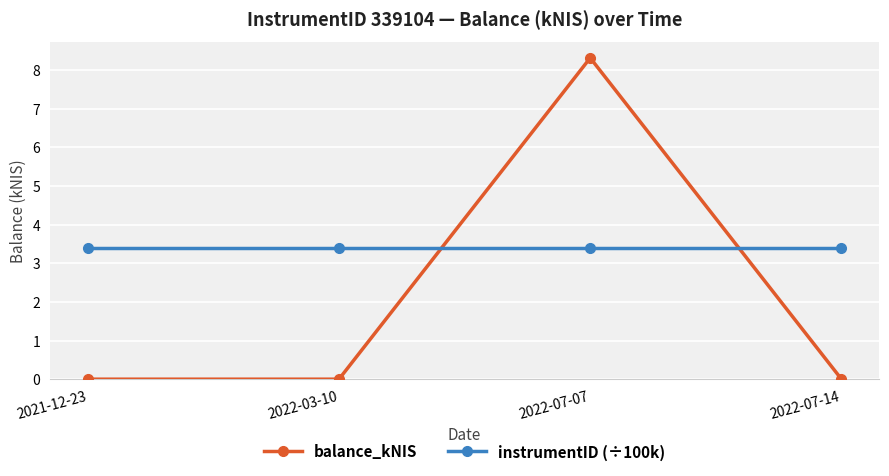

True or false: instrumentID (÷100k) has a value of 4.7 at 2022-03-10.

False